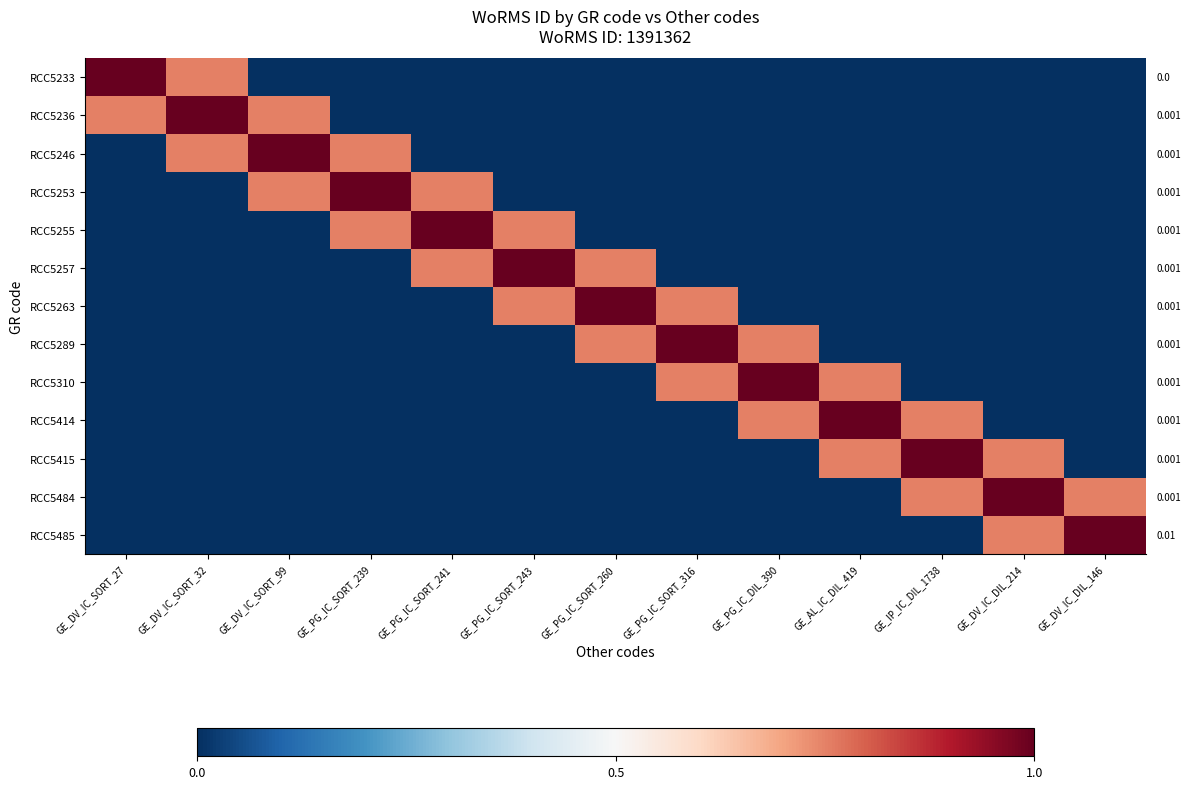

Reading right to left, list all the values displayed in this chart.

RCC5233: GE_DV_IC_DIL_146=0.0	GE_DV_IC_DIL_214=0.0	GE_IP_IC_DIL_1738=0.0	GE_AL_IC_DIL_419=0.0	GE_PG_IC_DIL_390=0.0	GE_PG_IC_SORT_316=0.0	GE_PG_IC_SORT_260=0.0	GE_PG_IC_SORT_243=0.0	GE_PG_IC_SORT_241=0.0	GE_PG_IC_SORT_239=0.0	GE_DV_IC_SORT_99=0.0	GE_DV_IC_SORT_32=0.8	GE_DV_IC_SORT_27=1.0
RCC5236: GE_DV_IC_DIL_146=0.0	GE_DV_IC_DIL_214=0.0	GE_IP_IC_DIL_1738=0.0	GE_AL_IC_DIL_419=0.0	GE_PG_IC_DIL_390=0.0	GE_PG_IC_SORT_316=0.0	GE_PG_IC_SORT_260=0.0	GE_PG_IC_SORT_243=0.0	GE_PG_IC_SORT_241=0.0	GE_PG_IC_SORT_239=0.0	GE_DV_IC_SORT_99=0.8	GE_DV_IC_SORT_32=1.0	GE_DV_IC_SORT_27=0.8
RCC5246: GE_DV_IC_DIL_146=0.0	GE_DV_IC_DIL_214=0.0	GE_IP_IC_DIL_1738=0.0	GE_AL_IC_DIL_419=0.0	GE_PG_IC_DIL_390=0.0	GE_PG_IC_SORT_316=0.0	GE_PG_IC_SORT_260=0.0	GE_PG_IC_SORT_243=0.0	GE_PG_IC_SORT_241=0.0	GE_PG_IC_SORT_239=0.8	GE_DV_IC_SORT_99=1.0	GE_DV_IC_SORT_32=0.8	GE_DV_IC_SORT_27=0.0
RCC5253: GE_DV_IC_DIL_146=0.0	GE_DV_IC_DIL_214=0.0	GE_IP_IC_DIL_1738=0.0	GE_AL_IC_DIL_419=0.0	GE_PG_IC_DIL_390=0.0	GE_PG_IC_SORT_316=0.0	GE_PG_IC_SORT_260=0.0	GE_PG_IC_SORT_243=0.0	GE_PG_IC_SORT_241=0.8	GE_PG_IC_SORT_239=1.0	GE_DV_IC_SORT_99=0.8	GE_DV_IC_SORT_32=0.0	GE_DV_IC_SORT_27=0.0
RCC5255: GE_DV_IC_DIL_146=0.0	GE_DV_IC_DIL_214=0.0	GE_IP_IC_DIL_1738=0.0	GE_AL_IC_DIL_419=0.0	GE_PG_IC_DIL_390=0.0	GE_PG_IC_SORT_316=0.0	GE_PG_IC_SORT_260=0.0	GE_PG_IC_SORT_243=0.8	GE_PG_IC_SORT_241=1.0	GE_PG_IC_SORT_239=0.8	GE_DV_IC_SORT_99=0.0	GE_DV_IC_SORT_32=0.0	GE_DV_IC_SORT_27=0.0
RCC5257: GE_DV_IC_DIL_146=0.0	GE_DV_IC_DIL_214=0.0	GE_IP_IC_DIL_1738=0.0	GE_AL_IC_DIL_419=0.0	GE_PG_IC_DIL_390=0.0	GE_PG_IC_SORT_316=0.0	GE_PG_IC_SORT_260=0.8	GE_PG_IC_SORT_243=1.0	GE_PG_IC_SORT_241=0.8	GE_PG_IC_SORT_239=0.0	GE_DV_IC_SORT_99=0.0	GE_DV_IC_SORT_32=0.0	GE_DV_IC_SORT_27=0.0
RCC5263: GE_DV_IC_DIL_146=0.0	GE_DV_IC_DIL_214=0.0	GE_IP_IC_DIL_1738=0.0	GE_AL_IC_DIL_419=0.0	GE_PG_IC_DIL_390=0.0	GE_PG_IC_SORT_316=0.8	GE_PG_IC_SORT_260=1.0	GE_PG_IC_SORT_243=0.8	GE_PG_IC_SORT_241=0.0	GE_PG_IC_SORT_239=0.0	GE_DV_IC_SORT_99=0.0	GE_DV_IC_SORT_32=0.0	GE_DV_IC_SORT_27=0.0
RCC5289: GE_DV_IC_DIL_146=0.0	GE_DV_IC_DIL_214=0.0	GE_IP_IC_DIL_1738=0.0	GE_AL_IC_DIL_419=0.0	GE_PG_IC_DIL_390=0.8	GE_PG_IC_SORT_316=1.0	GE_PG_IC_SORT_260=0.8	GE_PG_IC_SORT_243=0.0	GE_PG_IC_SORT_241=0.0	GE_PG_IC_SORT_239=0.0	GE_DV_IC_SORT_99=0.0	GE_DV_IC_SORT_32=0.0	GE_DV_IC_SORT_27=0.0
RCC5310: GE_DV_IC_DIL_146=0.0	GE_DV_IC_DIL_214=0.0	GE_IP_IC_DIL_1738=0.0	GE_AL_IC_DIL_419=0.8	GE_PG_IC_DIL_390=1.0	GE_PG_IC_SORT_316=0.8	GE_PG_IC_SORT_260=0.0	GE_PG_IC_SORT_243=0.0	GE_PG_IC_SORT_241=0.0	GE_PG_IC_SORT_239=0.0	GE_DV_IC_SORT_99=0.0	GE_DV_IC_SORT_32=0.0	GE_DV_IC_SORT_27=0.0
RCC5414: GE_DV_IC_DIL_146=0.0	GE_DV_IC_DIL_214=0.0	GE_IP_IC_DIL_1738=0.8	GE_AL_IC_DIL_419=1.0	GE_PG_IC_DIL_390=0.8	GE_PG_IC_SORT_316=0.0	GE_PG_IC_SORT_260=0.0	GE_PG_IC_SORT_243=0.0	GE_PG_IC_SORT_241=0.0	GE_PG_IC_SORT_239=0.0	GE_DV_IC_SORT_99=0.0	GE_DV_IC_SORT_32=0.0	GE_DV_IC_SORT_27=0.0
RCC5415: GE_DV_IC_DIL_146=0.0	GE_DV_IC_DIL_214=0.8	GE_IP_IC_DIL_1738=1.0	GE_AL_IC_DIL_419=0.8	GE_PG_IC_DIL_390=0.0	GE_PG_IC_SORT_316=0.0	GE_PG_IC_SORT_260=0.0	GE_PG_IC_SORT_243=0.0	GE_PG_IC_SORT_241=0.0	GE_PG_IC_SORT_239=0.0	GE_DV_IC_SORT_99=0.0	GE_DV_IC_SORT_32=0.0	GE_DV_IC_SORT_27=0.0
RCC5484: GE_DV_IC_DIL_146=0.8	GE_DV_IC_DIL_214=1.0	GE_IP_IC_DIL_1738=0.8	GE_AL_IC_DIL_419=0.0	GE_PG_IC_DIL_390=0.0	GE_PG_IC_SORT_316=0.0	GE_PG_IC_SORT_260=0.0	GE_PG_IC_SORT_243=0.0	GE_PG_IC_SORT_241=0.0	GE_PG_IC_SORT_239=0.0	GE_DV_IC_SORT_99=0.0	GE_DV_IC_SORT_32=0.0	GE_DV_IC_SORT_27=0.0
RCC5485: GE_DV_IC_DIL_146=1.0	GE_DV_IC_DIL_214=0.8	GE_IP_IC_DIL_1738=0.0	GE_AL_IC_DIL_419=0.0	GE_PG_IC_DIL_390=0.0	GE_PG_IC_SORT_316=0.0	GE_PG_IC_SORT_260=0.0	GE_PG_IC_SORT_243=0.0	GE_PG_IC_SORT_241=0.0	GE_PG_IC_SORT_239=0.0	GE_DV_IC_SORT_99=0.0	GE_DV_IC_SORT_32=0.0	GE_DV_IC_SORT_27=0.0